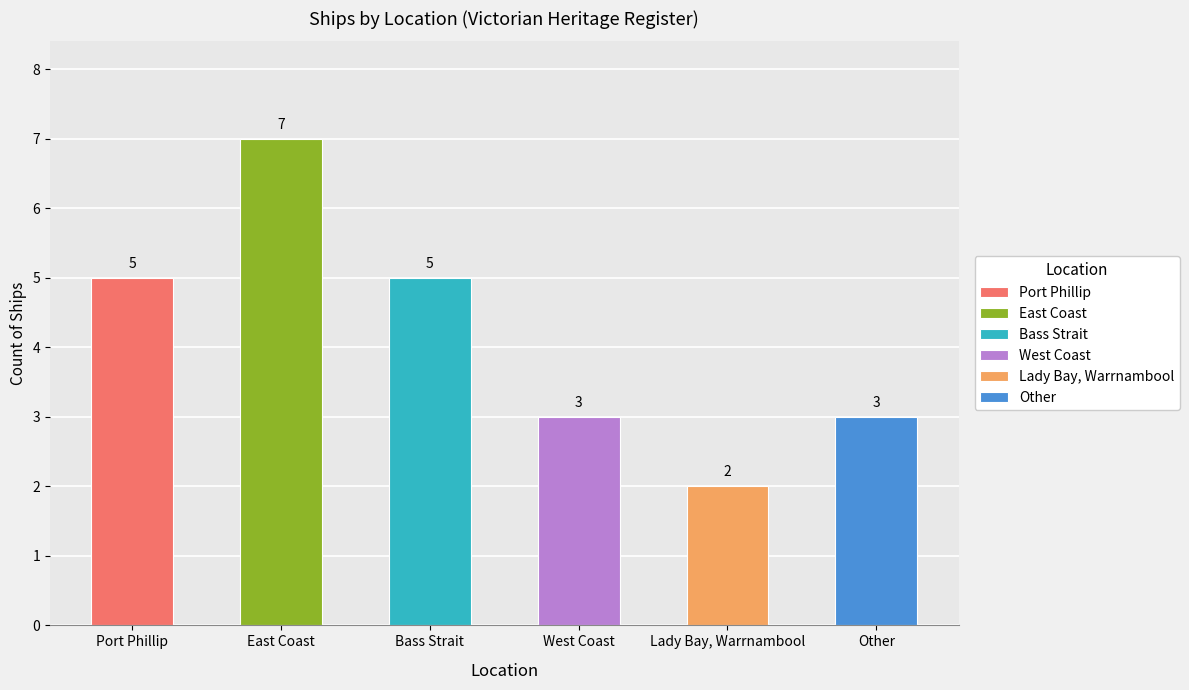

What is the change in value from East Coast to Other?

-4